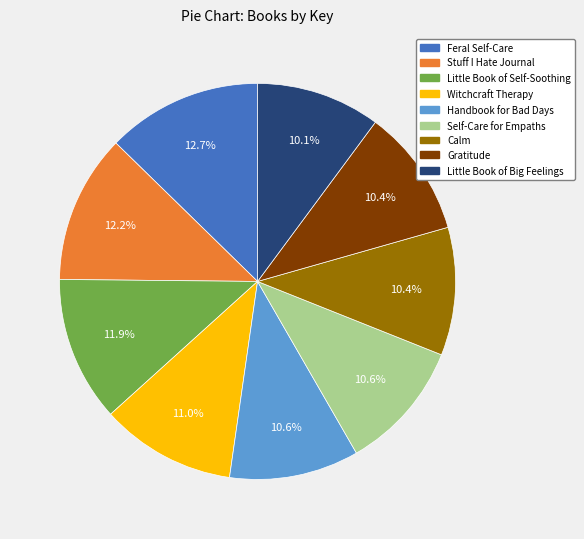

To the nearest percent, what portion does Feral Self-Care represent?

13%